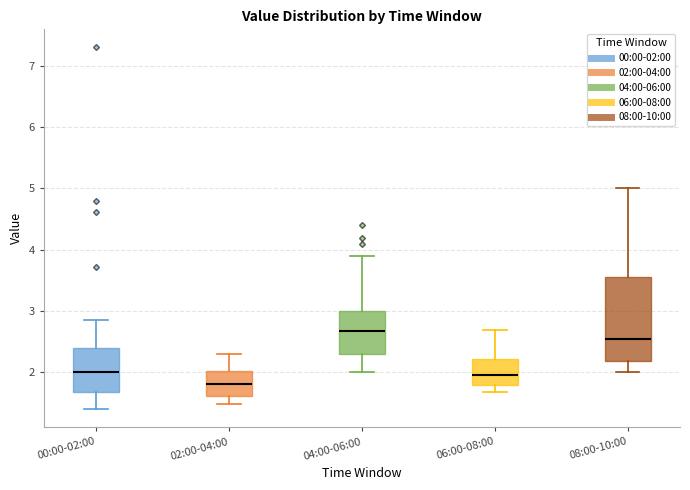

Where does the lower whisker of the box for 00:00-02:00 end on the y-axis? The values are not printed on the chart, so give them approximately, as read against the axis.

1.4